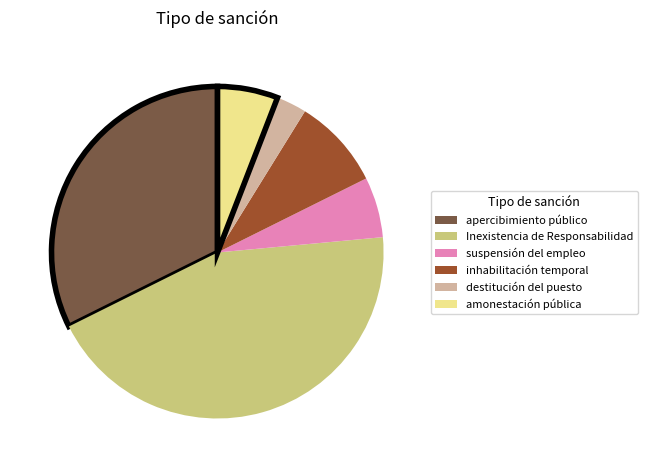

Does any single category account for the majority?

No